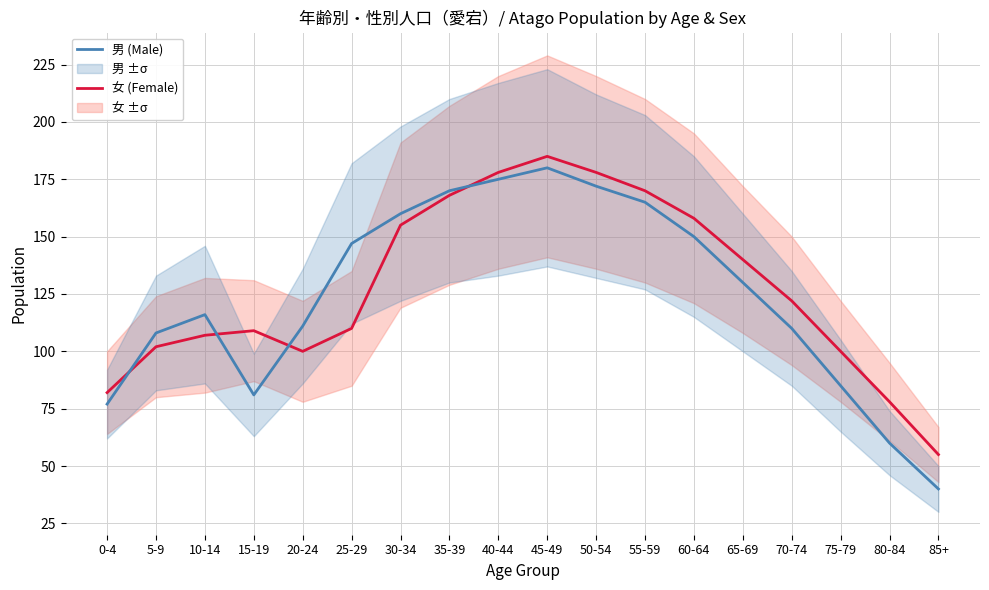

The 女 (Female) series shows 122 at 70-74. True or false?

True